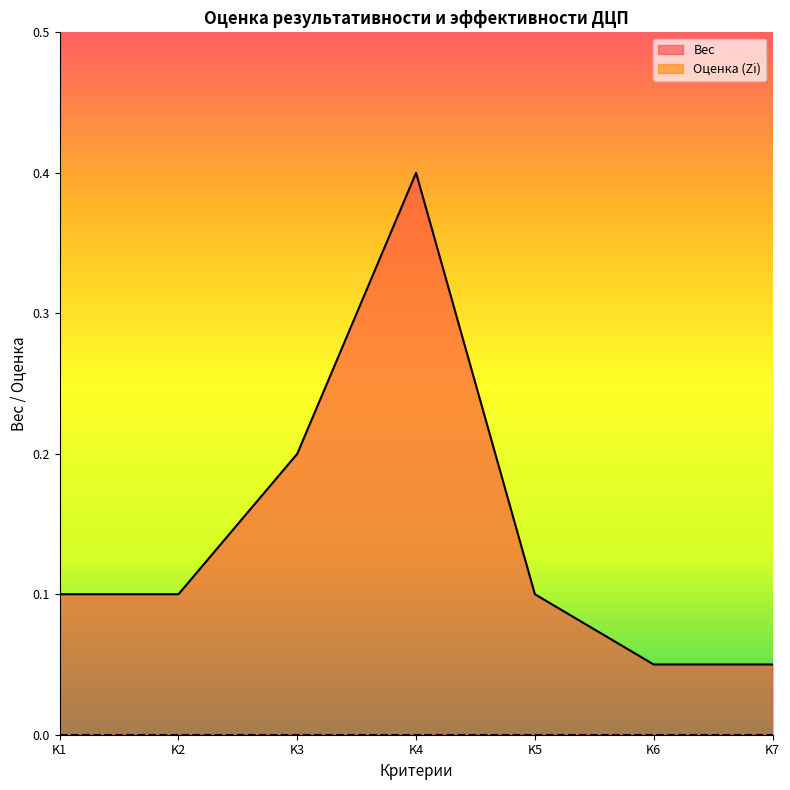

True or false: the data has more than 2 interior local peaks.

False